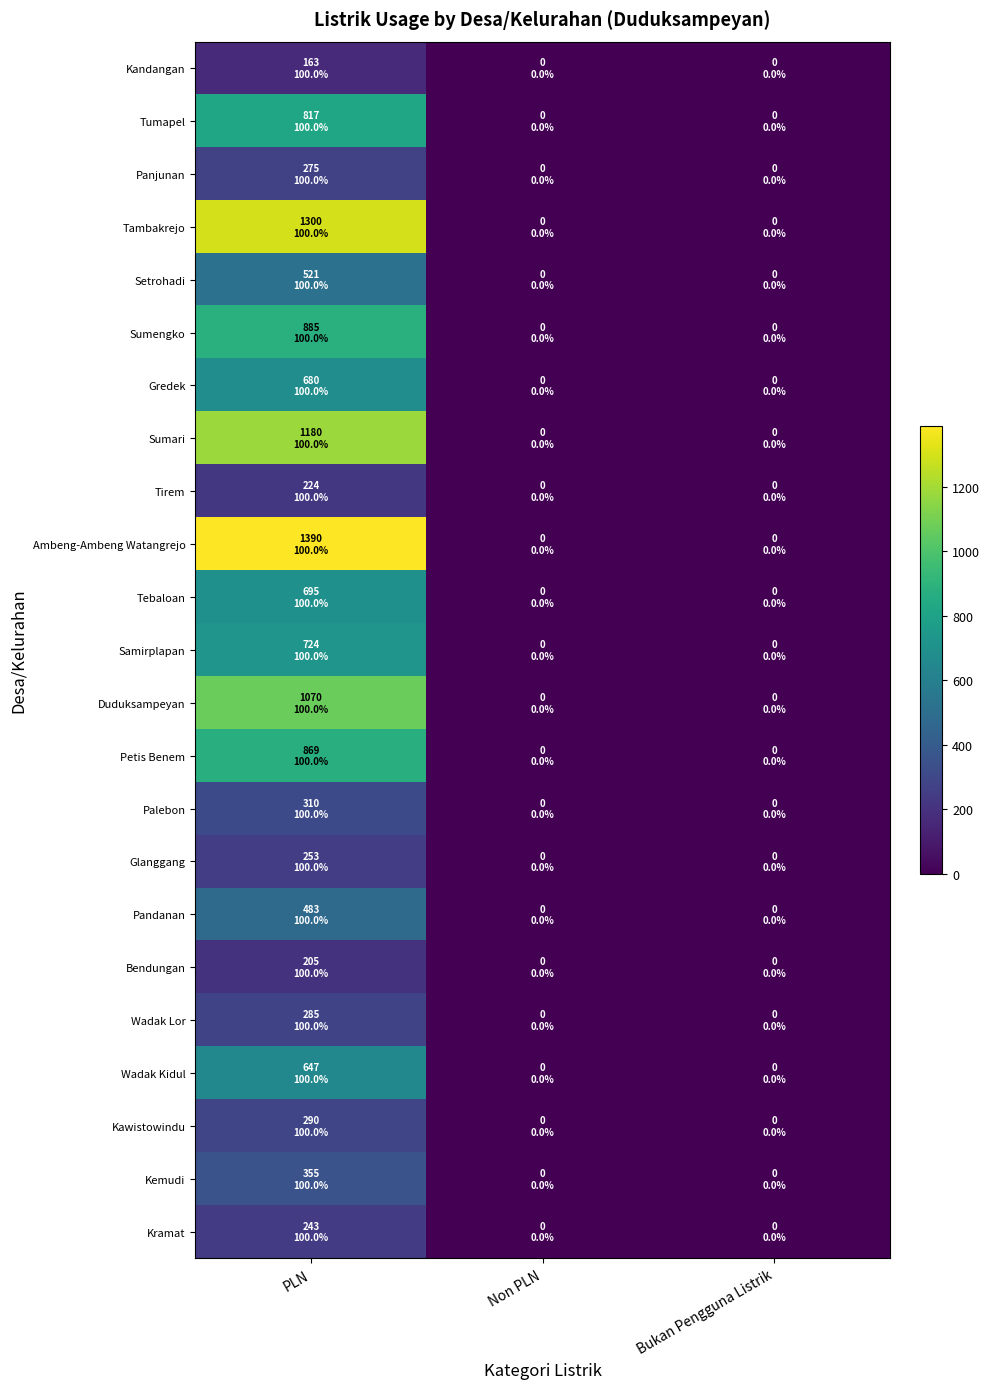

Reading left to right, what are all the values shown in this chart?

Kandangan: PLN=163	Non PLN=0	Bukan Pengguna Listrik=0
Tumapel: PLN=817	Non PLN=0	Bukan Pengguna Listrik=0
Panjunan: PLN=275	Non PLN=0	Bukan Pengguna Listrik=0
Tambakrejo: PLN=1300	Non PLN=0	Bukan Pengguna Listrik=0
Setrohadi: PLN=521	Non PLN=0	Bukan Pengguna Listrik=0
Sumengko: PLN=885	Non PLN=0	Bukan Pengguna Listrik=0
Gredek: PLN=680	Non PLN=0	Bukan Pengguna Listrik=0
Sumari: PLN=1180	Non PLN=0	Bukan Pengguna Listrik=0
Tirem: PLN=224	Non PLN=0	Bukan Pengguna Listrik=0
Ambeng-Ambeng Watangrejo: PLN=1390	Non PLN=0	Bukan Pengguna Listrik=0
Tebaloan: PLN=695	Non PLN=0	Bukan Pengguna Listrik=0
Samirplapan: PLN=724	Non PLN=0	Bukan Pengguna Listrik=0
Duduksampeyan: PLN=1070	Non PLN=0	Bukan Pengguna Listrik=0
Petis Benem: PLN=869	Non PLN=0	Bukan Pengguna Listrik=0
Palebon: PLN=310	Non PLN=0	Bukan Pengguna Listrik=0
Glanggang: PLN=253	Non PLN=0	Bukan Pengguna Listrik=0
Pandanan: PLN=483	Non PLN=0	Bukan Pengguna Listrik=0
Bendungan: PLN=205	Non PLN=0	Bukan Pengguna Listrik=0
Wadak Lor: PLN=285	Non PLN=0	Bukan Pengguna Listrik=0
Wadak Kidul: PLN=647	Non PLN=0	Bukan Pengguna Listrik=0
Kawistowindu: PLN=290	Non PLN=0	Bukan Pengguna Listrik=0
Kemudi: PLN=355	Non PLN=0	Bukan Pengguna Listrik=0
Kramat: PLN=243	Non PLN=0	Bukan Pengguna Listrik=0